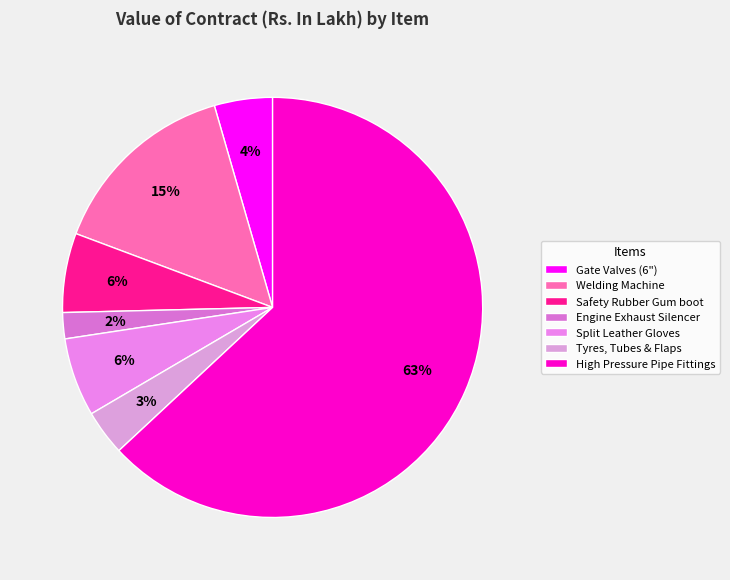

To the nearest percent, what is the combined percentage of Safety Rubber Gum boot and Gate Valves (6")?

11%